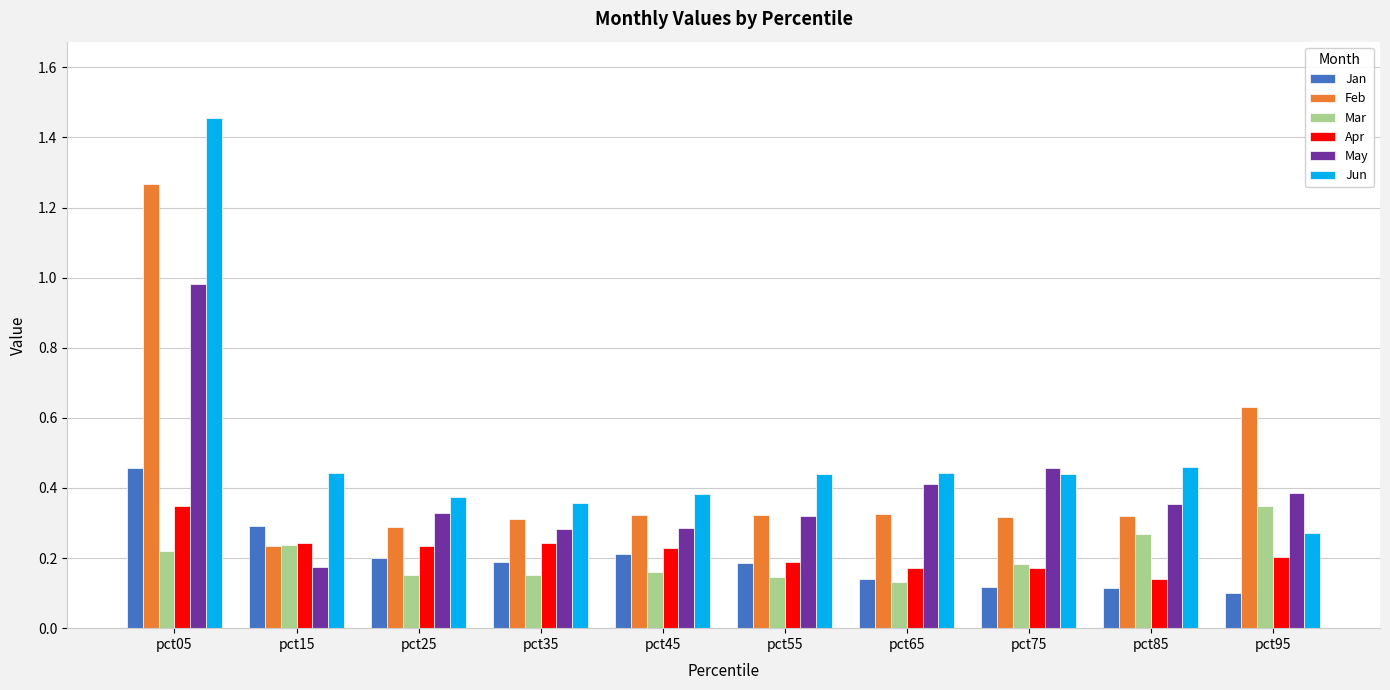

At which category does the chart reach its minimum across all series?

pct95